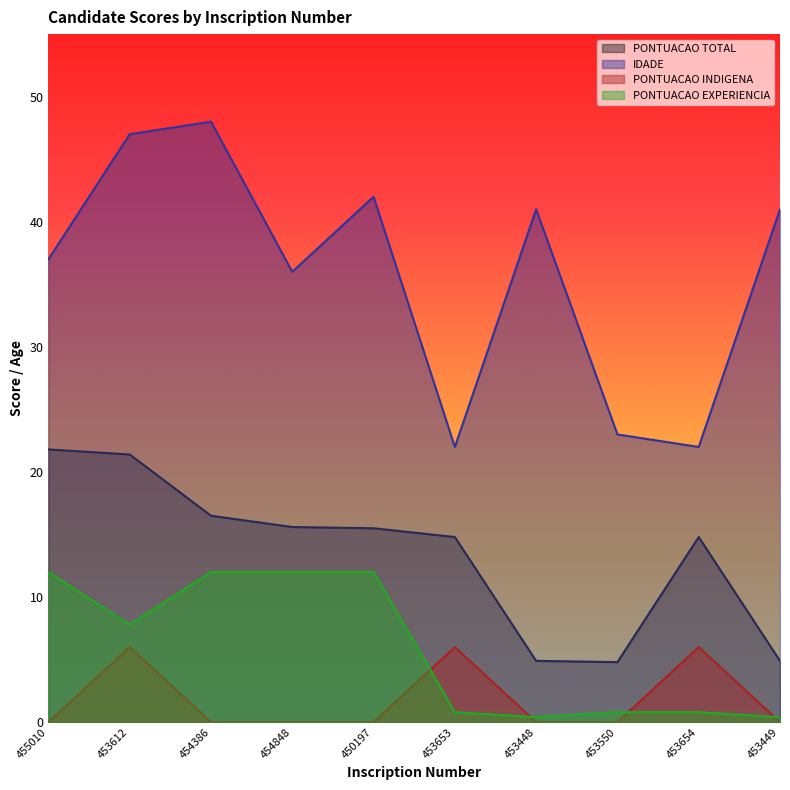

Reading left to right, transcribe all the data shown in this chart.

PONTUACAO TOTAL: 21.8	21.4	16.5	15.6	15.5	14.8	4.9	4.8	14.8	4.9
IDADE: 37.0	47.0	48.0	36.0	42.0	22.0	41.0	23.0	22.0	41.0
PONTUACAO INDIGENA: 0.0	6.0	0.0	0.0	0.0	6.0	0.0	0.0	6.0	0.0
PONTUACAO EXPERIENCIA: 12.0	7.8	12.0	12.0	12.0	0.8	0.4	0.8	0.8	0.4